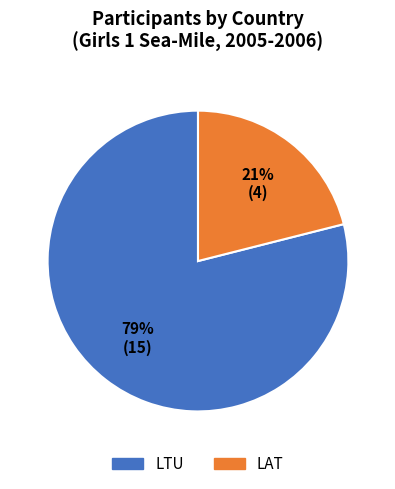

Rank the categories by value from highest to lowest.

LTU, LAT